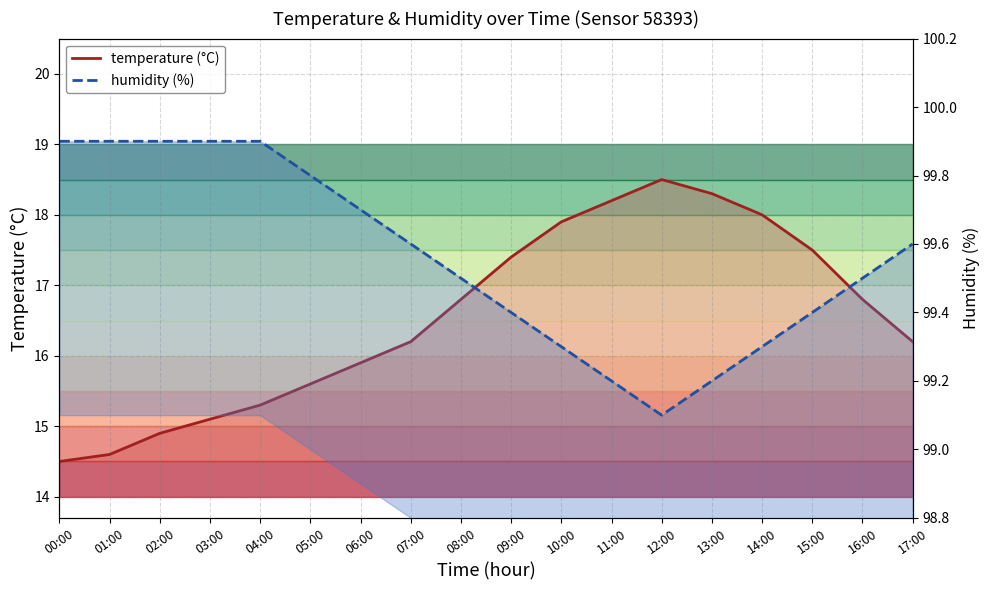

What is the spread (max minus min) of values at 16:00?

82.7